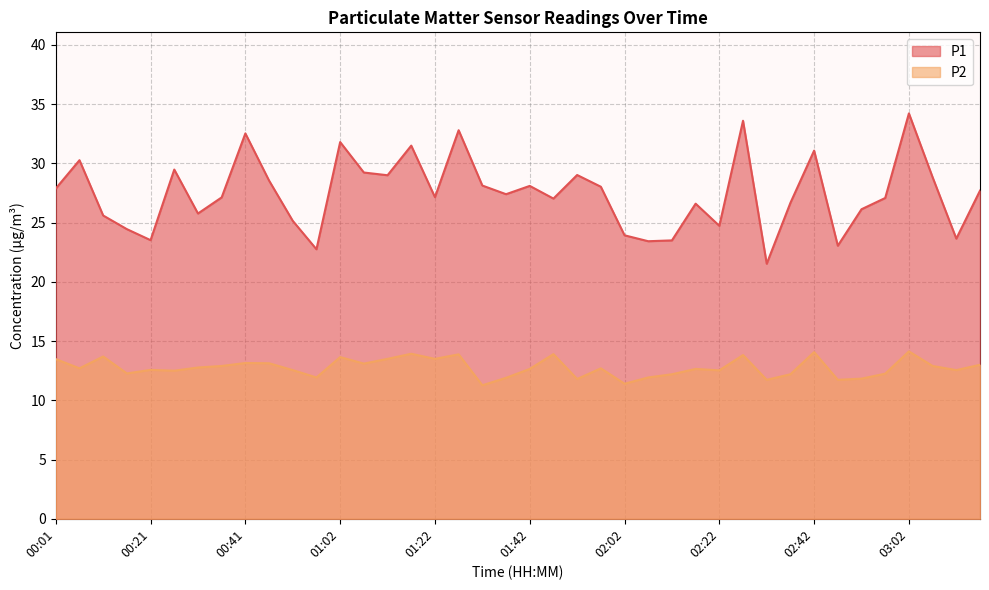

Which series changed the most between 00:21 and 02:32?

P1